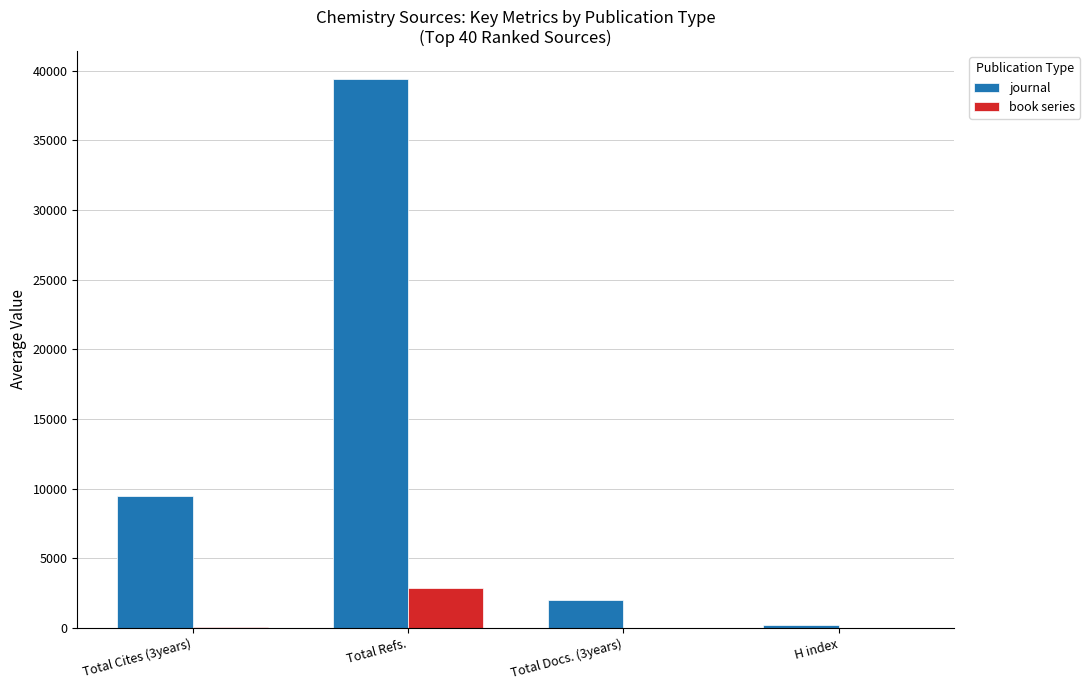

Is it true that book series equals 2841.0 at Total Refs.?

True